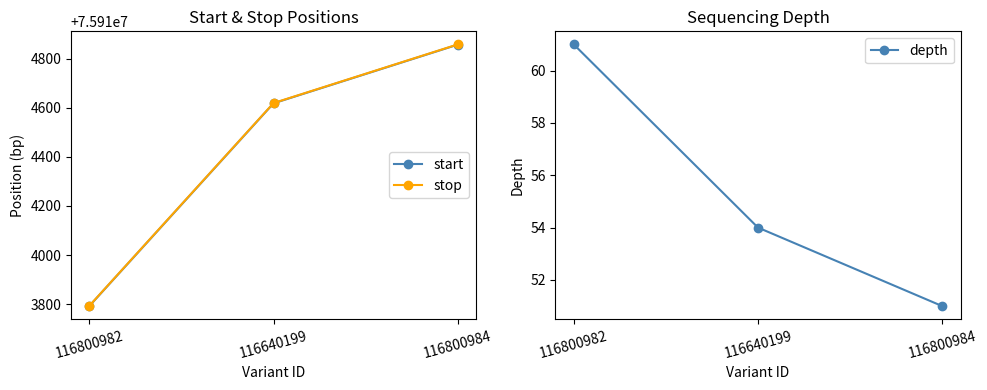

Is it true that start equals 75913792 at 116800982?

True